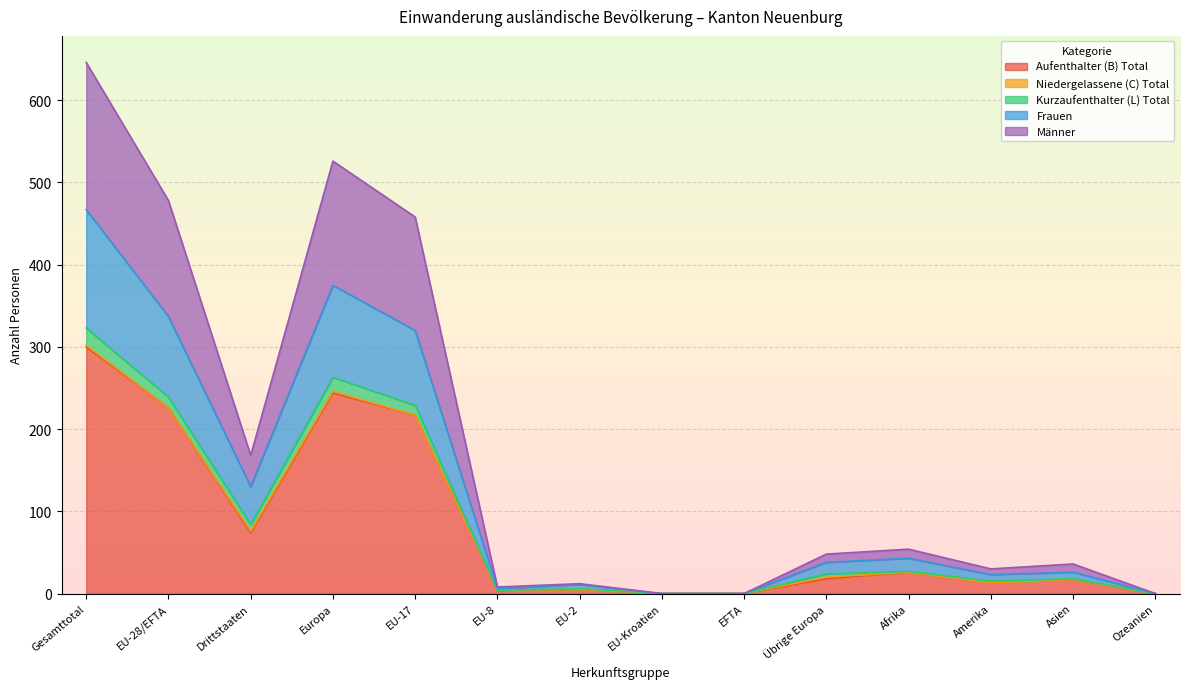

What is the highest value of the Aufenthalter (B) Total series?

300